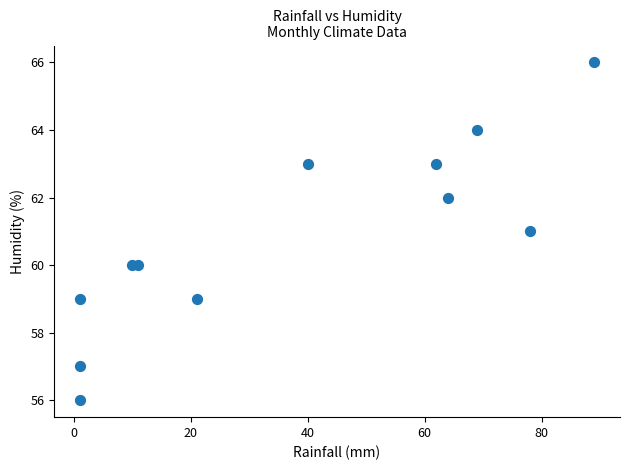

What is the range of X values (max minus min)?

88